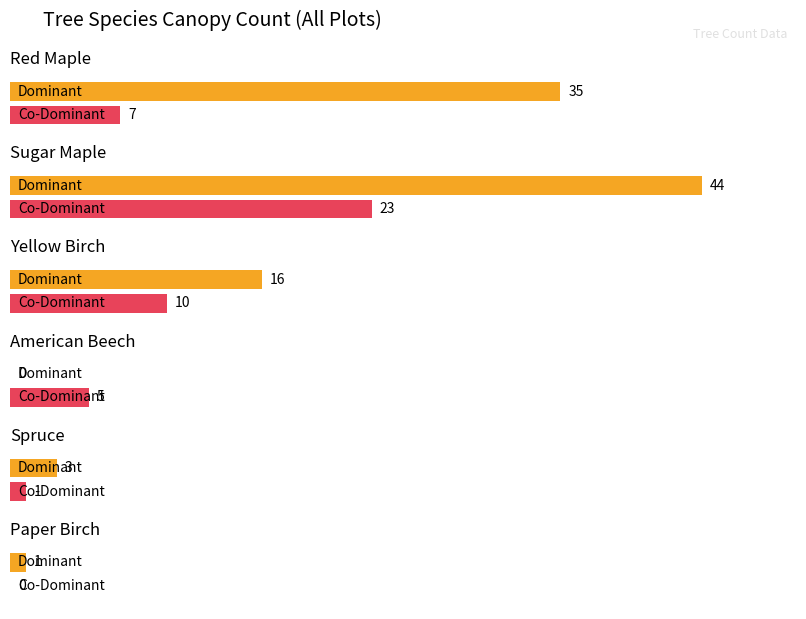

True or false: Dominant has a value of 14 at Sugar Maple.

False